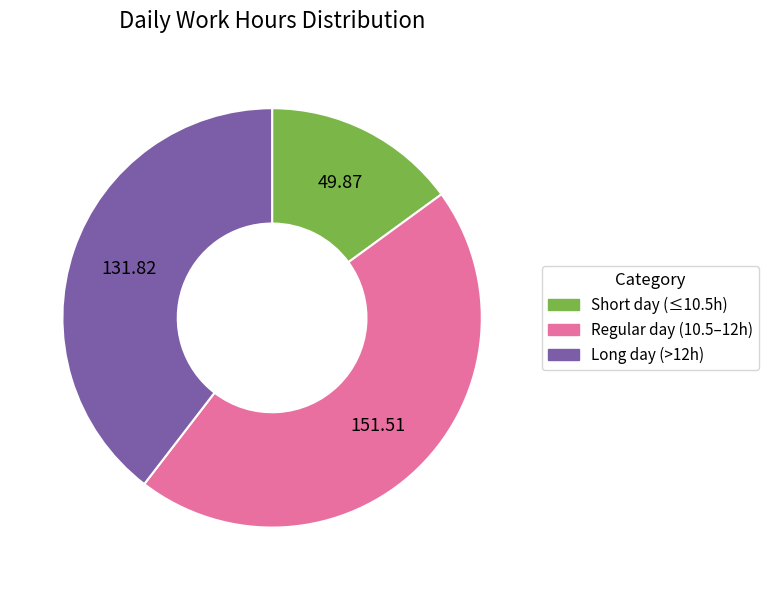

Which has a higher value, Short day (≤10.5h) or Regular day (10.5–12h)?

Regular day (10.5–12h)